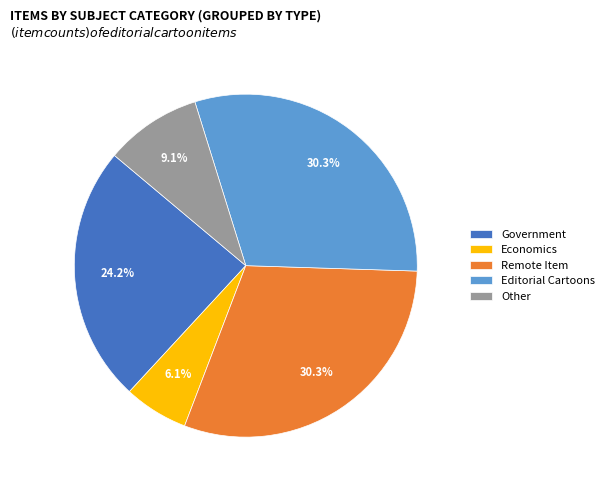

How much of the chart is everything except Other?

90.9%